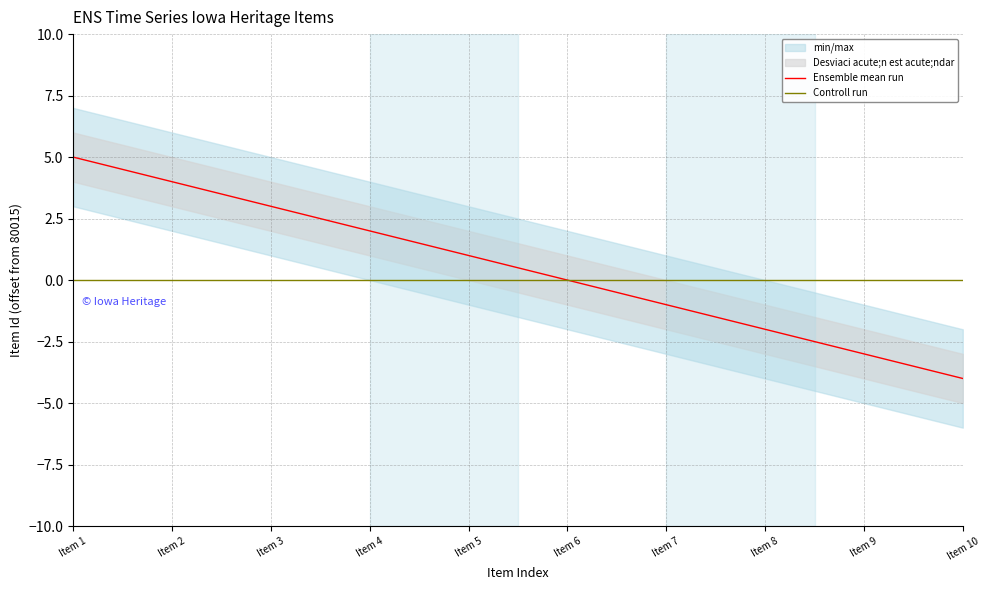

Reading left to right, extract all data points from this chart.

Ensemble mean run: 5	4	3	2	1	0	-1	-2	-3	-4
Controll run: 0	0	0	0	0	0	0	0	0	0